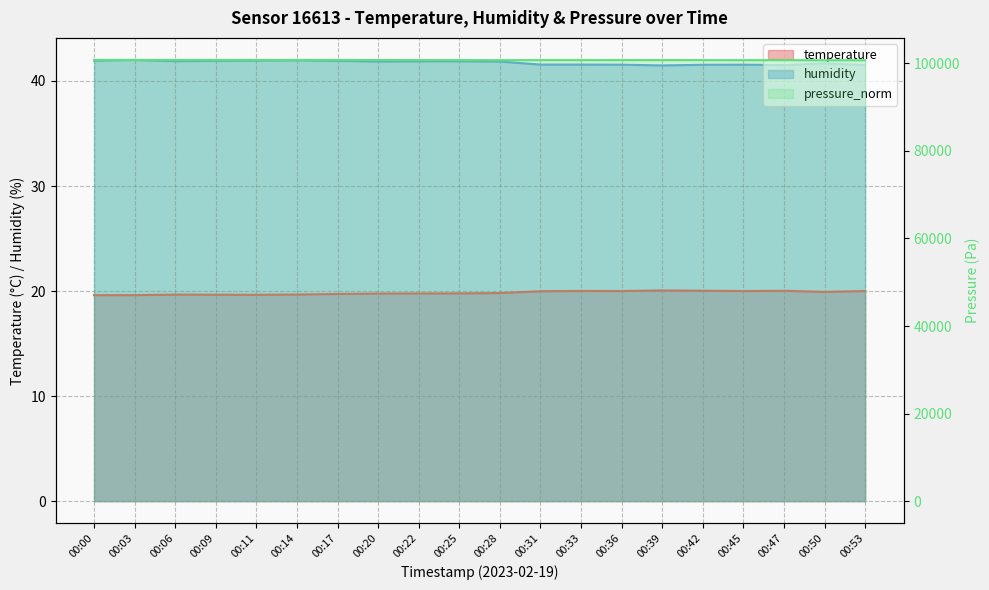

Which series has the widest spread of values?

pressure_norm